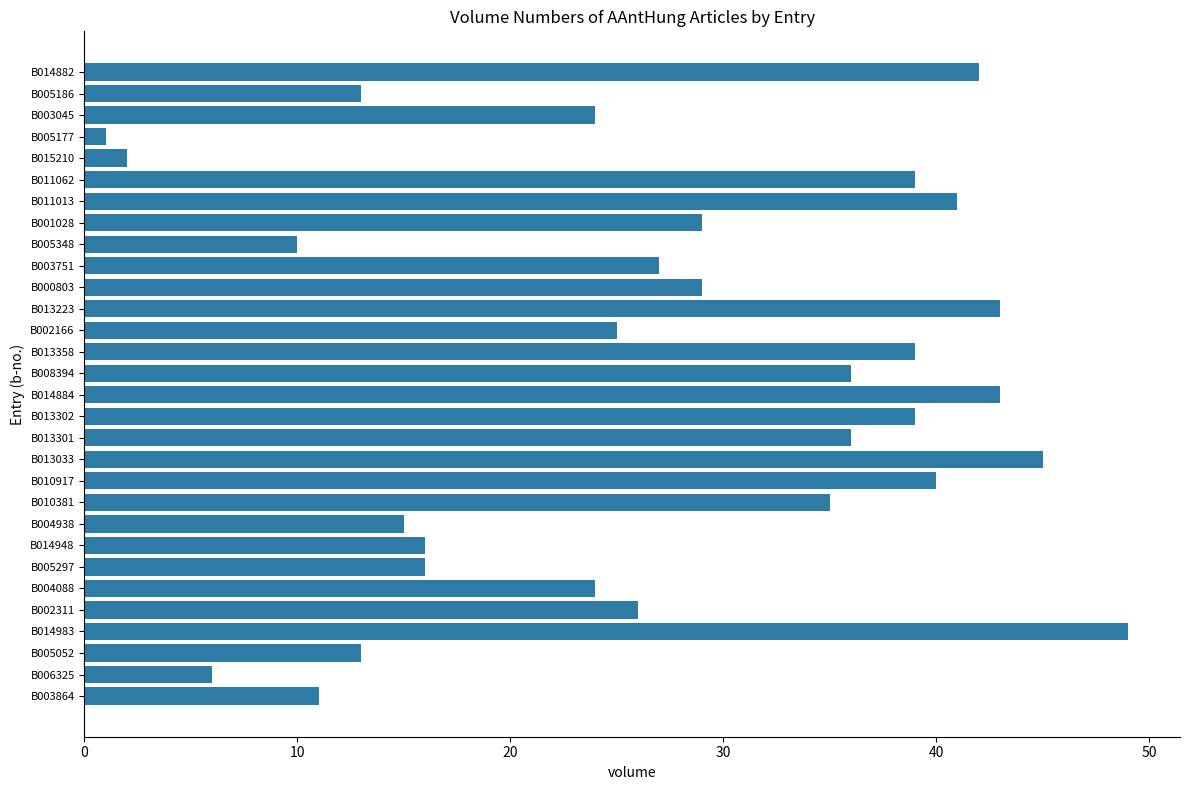

What is the average value?

27